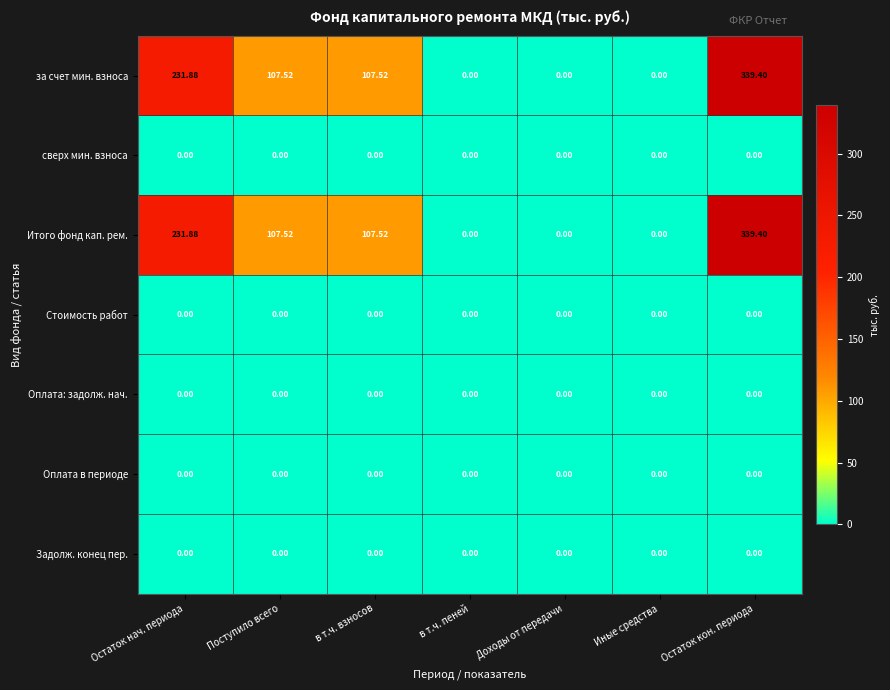

At which category is the sum across all series the highest?

Остаток кон. периода